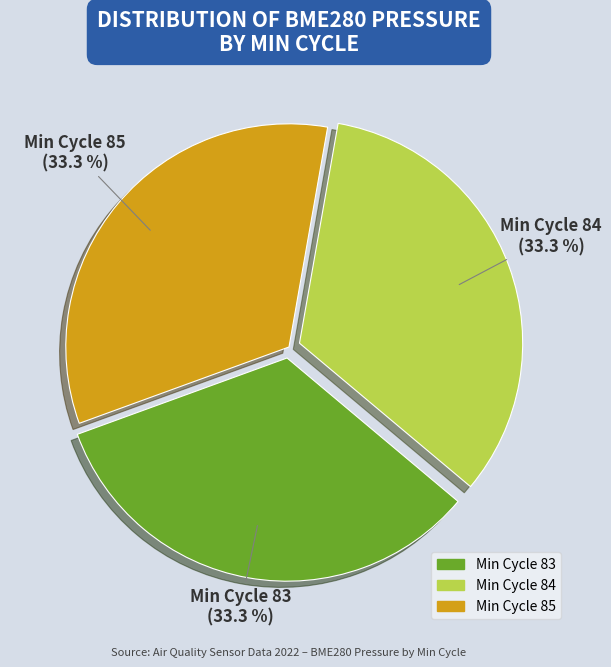

Count the number of slices in the pie.

3